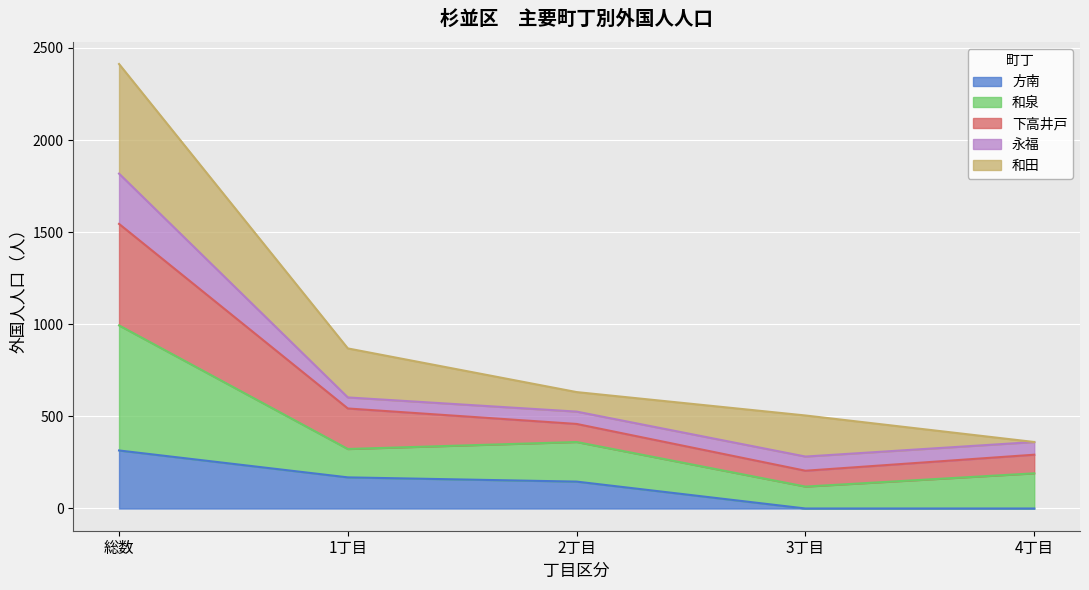

At how many categories does at least one series exceed 1558?

1